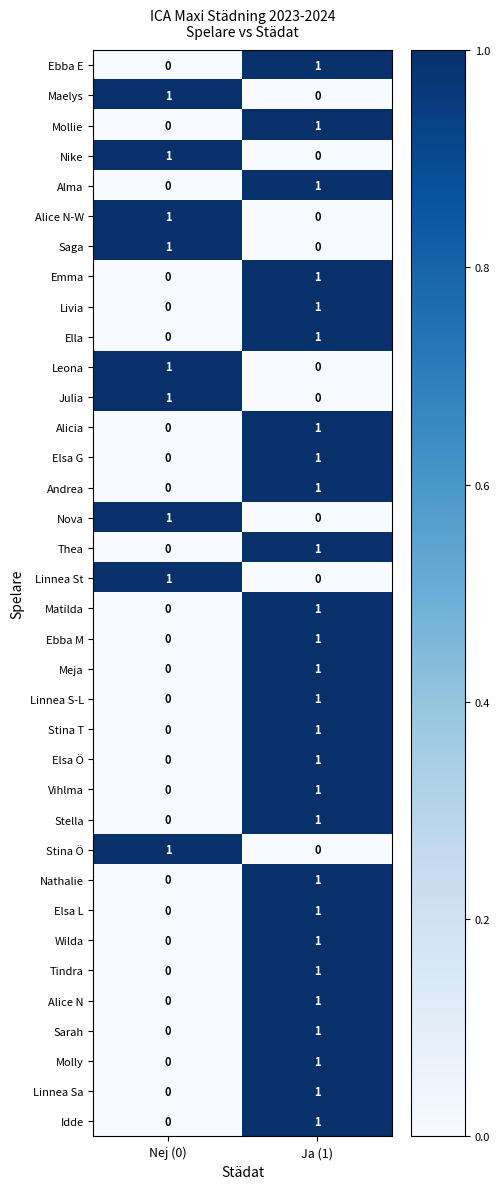

The Nike series shows 0 at Ja (1). True or false?

True